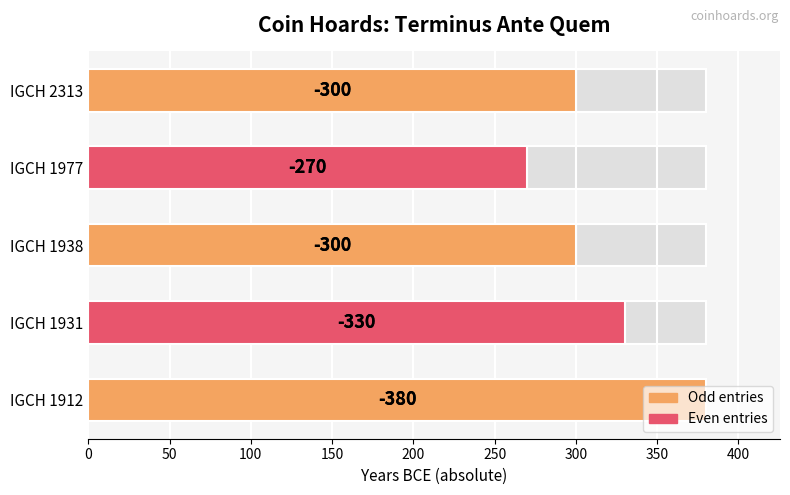

The chart shows a value of 380 at IGCH 1912. True or false?

True